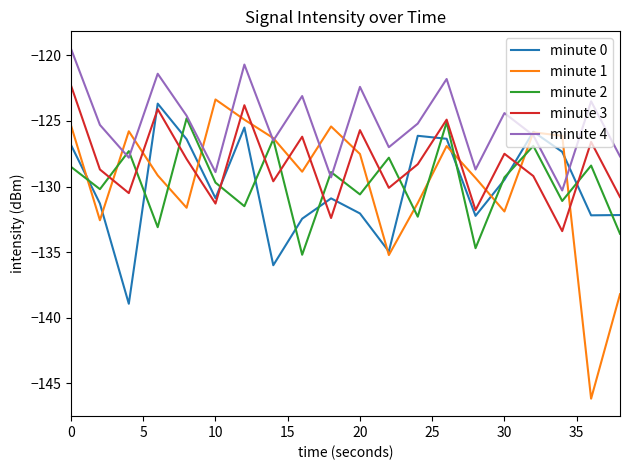

What is the maximum value shown in the chart?

-119.5